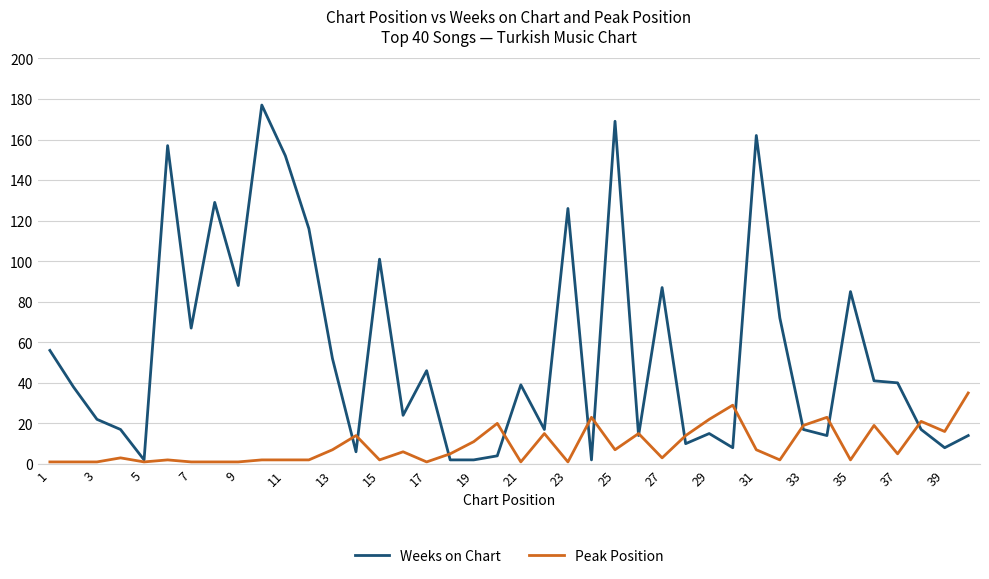

Which series has the largest range (max minus min)?

Weeks on Chart